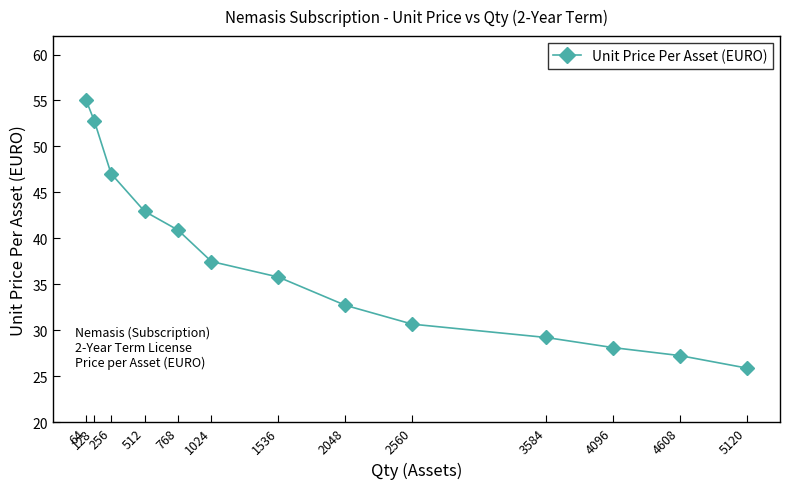

What is the maximum value shown in the chart?

55.1